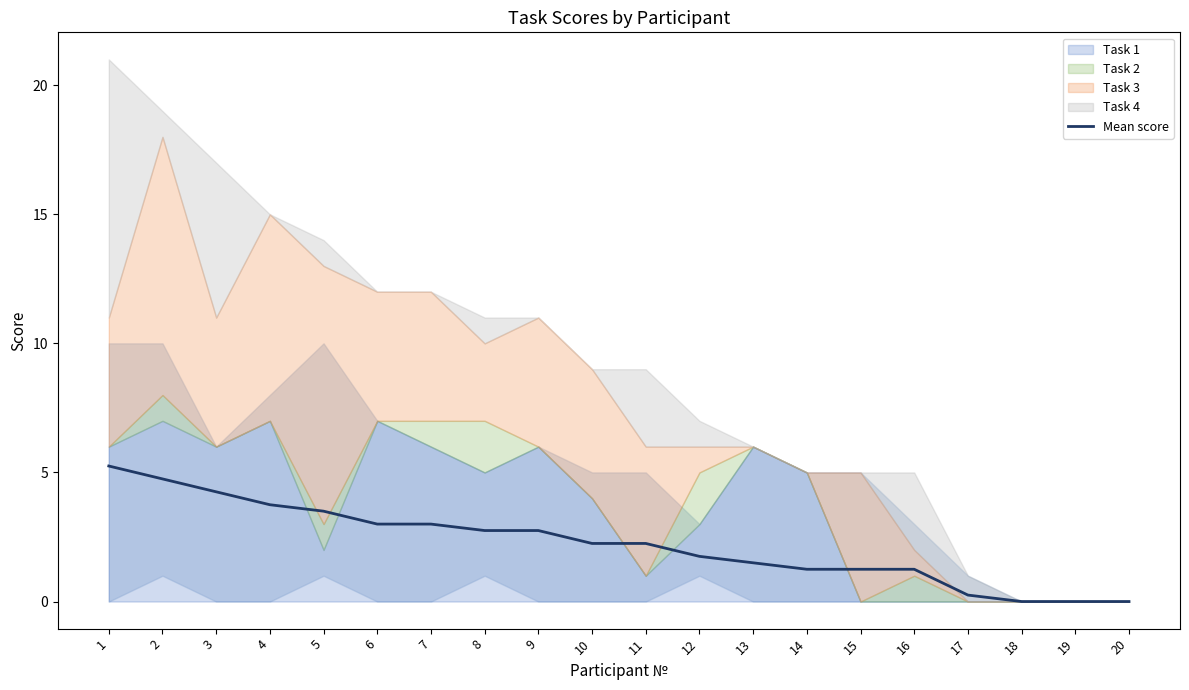

What is the difference between the maximum and second lowest values?

5.2